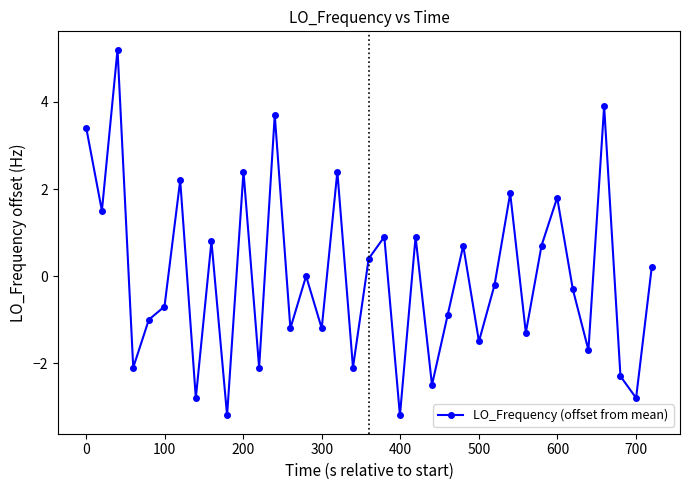

True or false: there are more than 1 points higher than both neighbors.

True